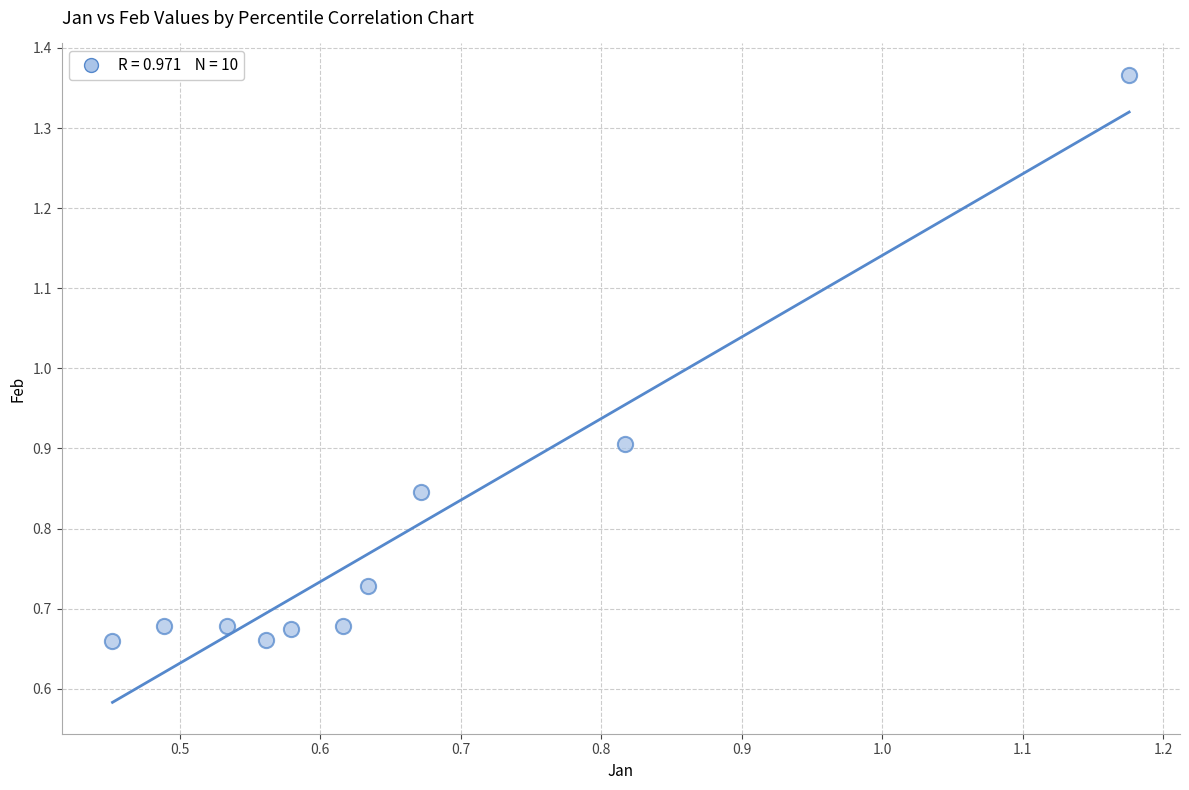

What Y value in the scatter plot is closest to 1?

0.9